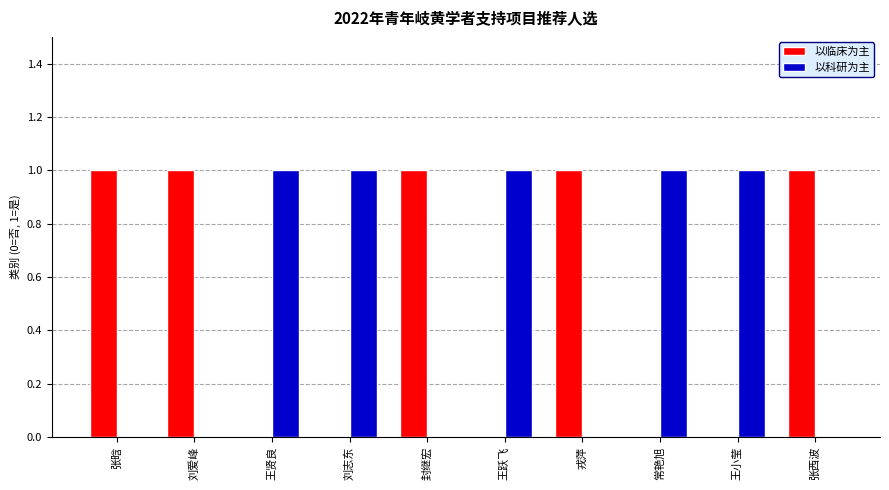

True or false: 以科研为主 has a value of 1 at 王跃飞.

True